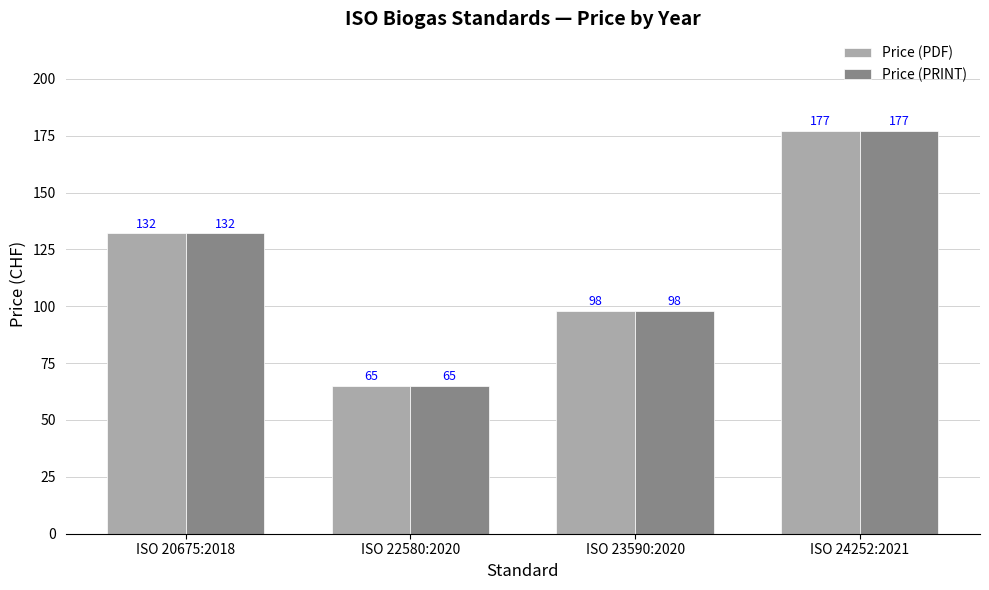

What is the lowest value of the Price (PDF) series?

65